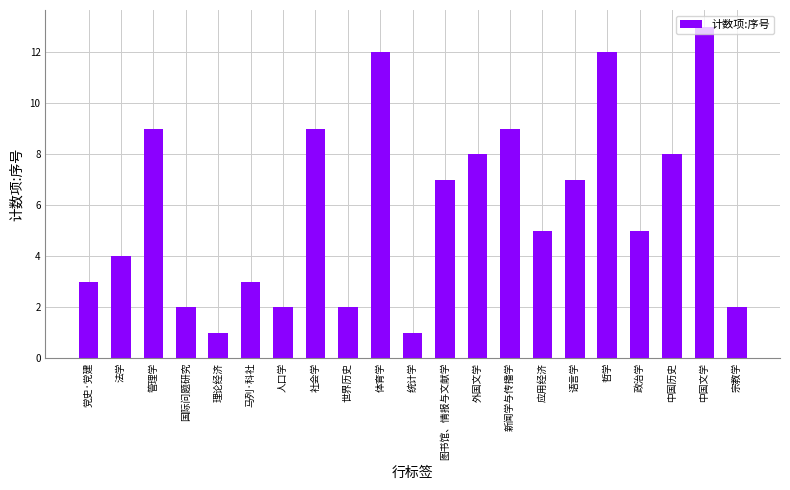

How many series are shown in this chart?

1